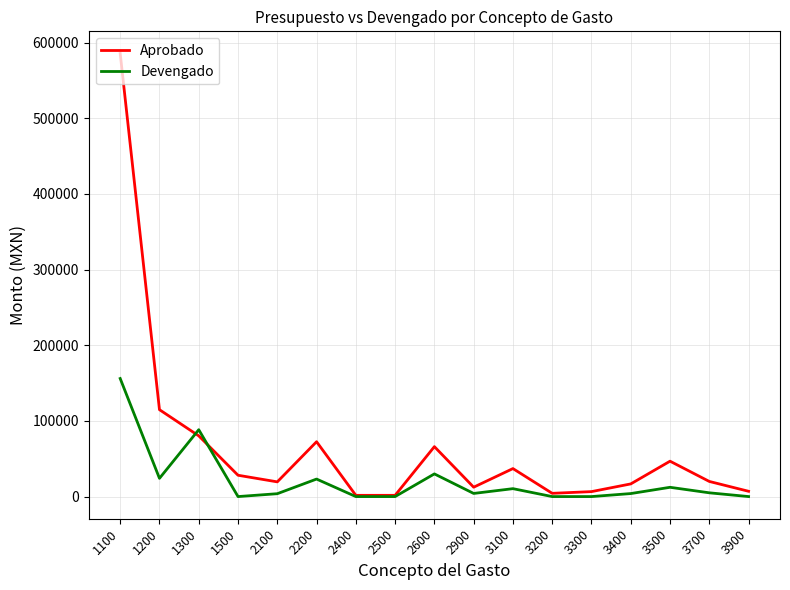

Where do Devengado and Aprobado first cross each other?

1200 and 1300